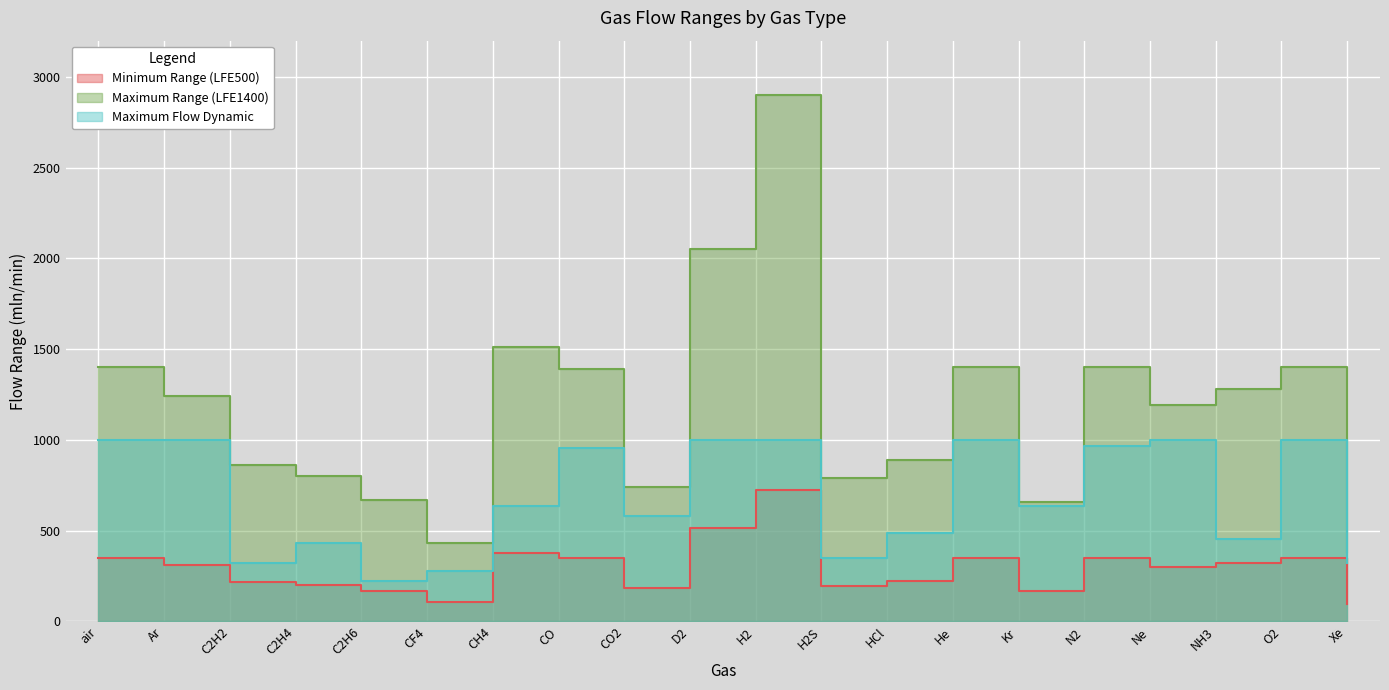

True or false: Minimum Range (LFE500) has a value of 377.0 at CH4.

True